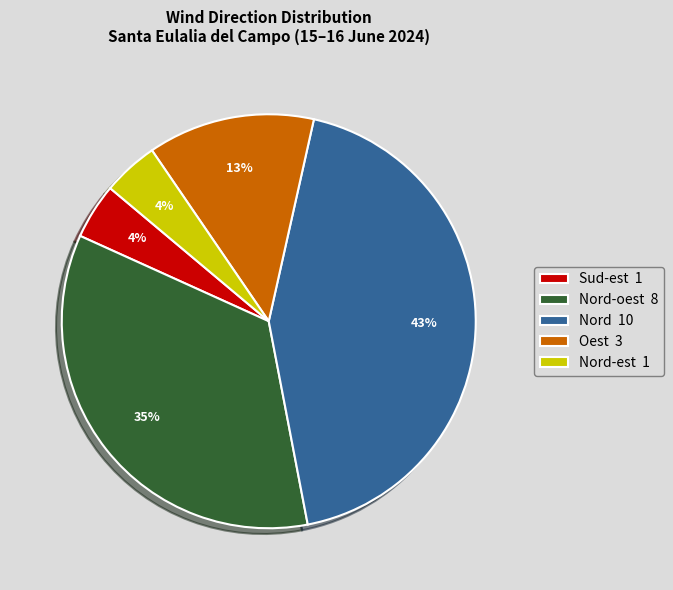

Which category has the biggest portion of the pie?

Nord 10